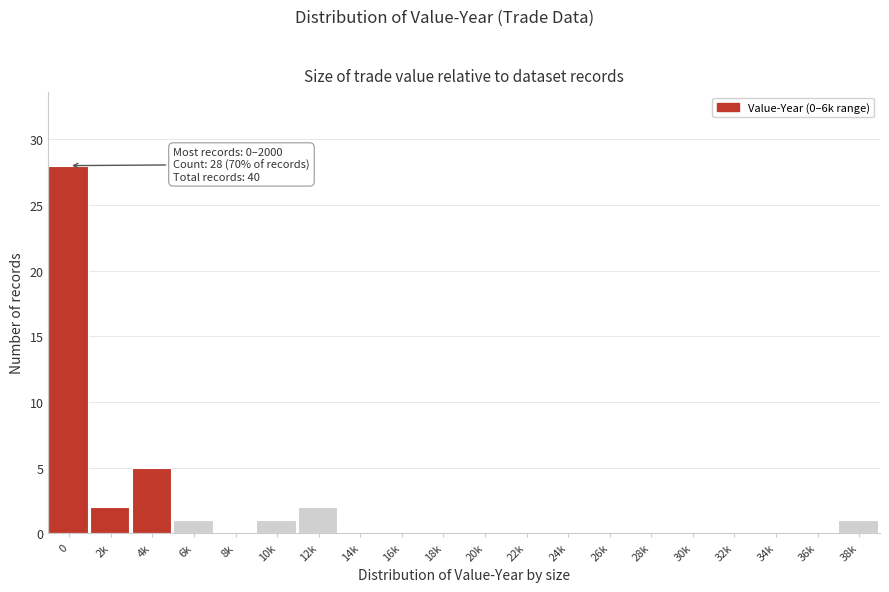

Reading left to right, extract all data points from this chart.

0=28	2k=2	4k=5	6k=1	8k=0	10k=1	12k=2	14k=0	16k=0	18k=0	20k=0	22k=0	24k=0	26k=0	28k=0	30k=0	32k=0	34k=0	36k=0	38k=1